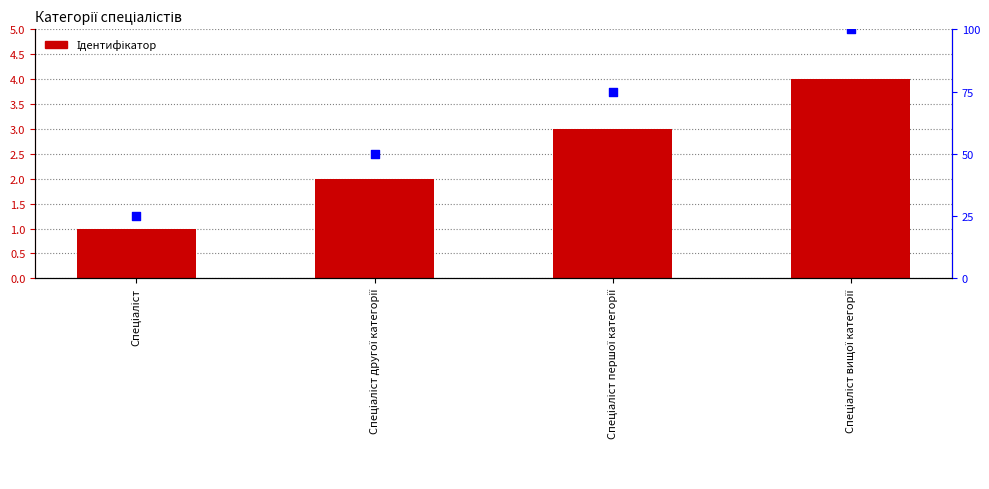

Which series reaches the maximum Y coordinate?

Percentile rank within the sample